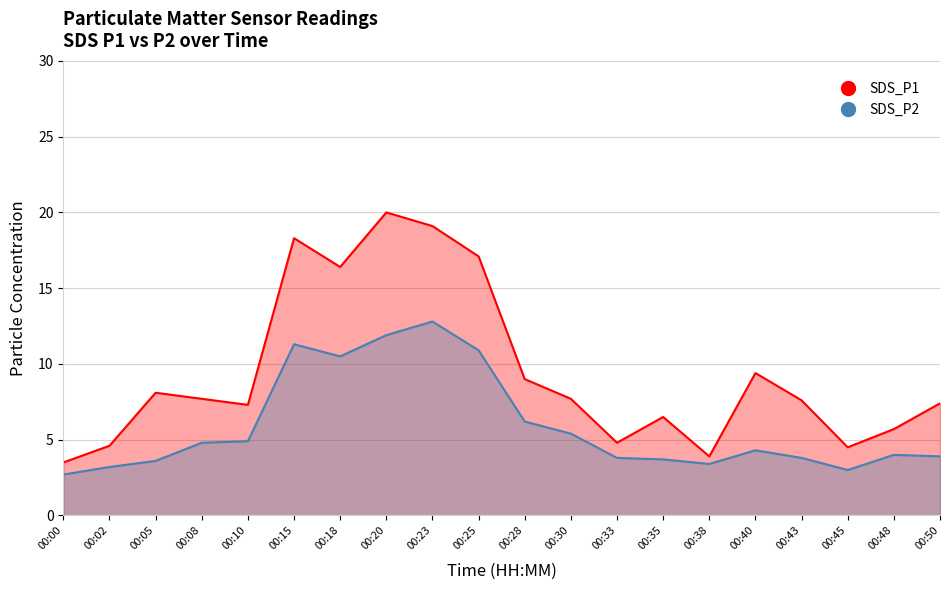

What is the difference between the second highest and minimum values in the SDS_P2 series?

9.2